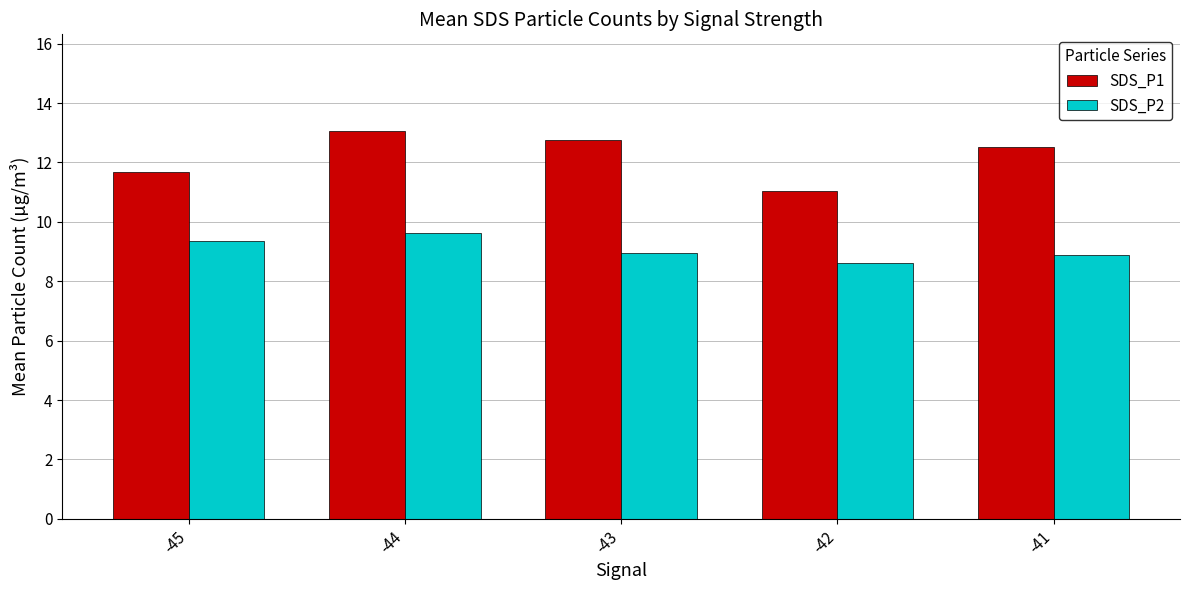

At which category is the sum across all series the highest?

-44